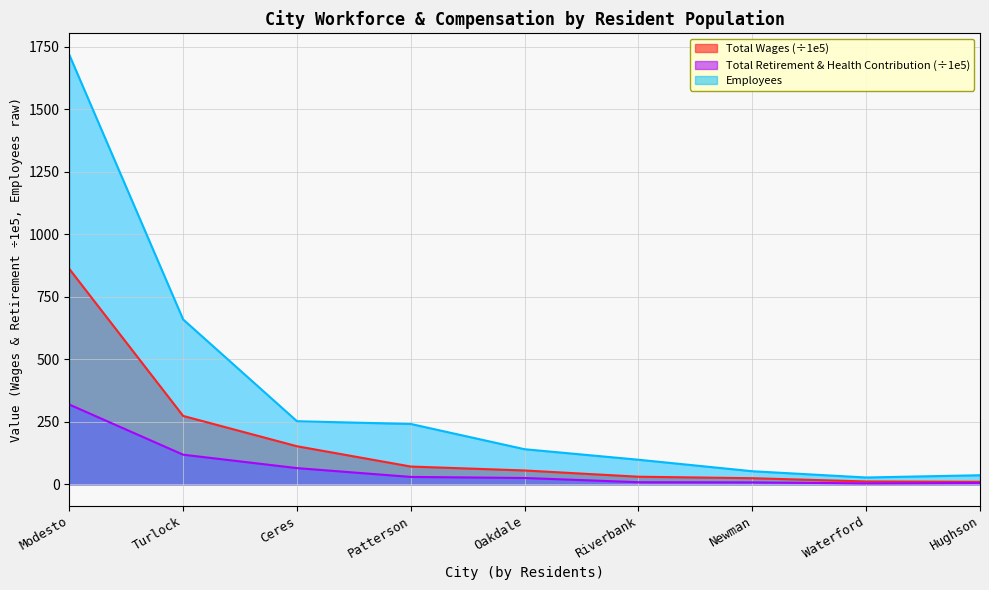

Does the chart have visible grid lines?

Yes